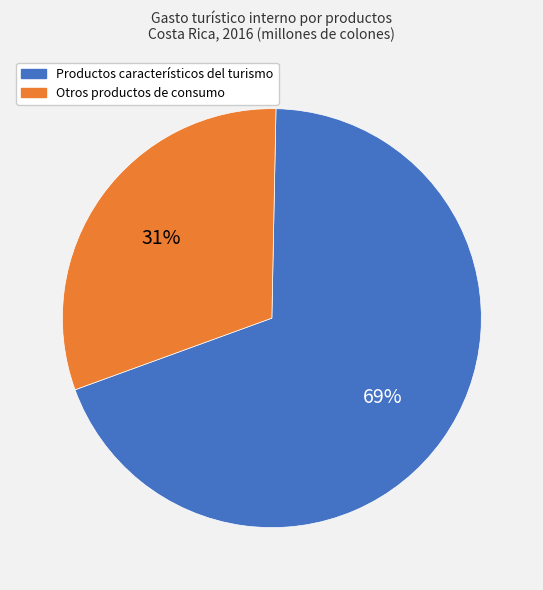

To the nearest percent, what is the average slice percentage?

50%